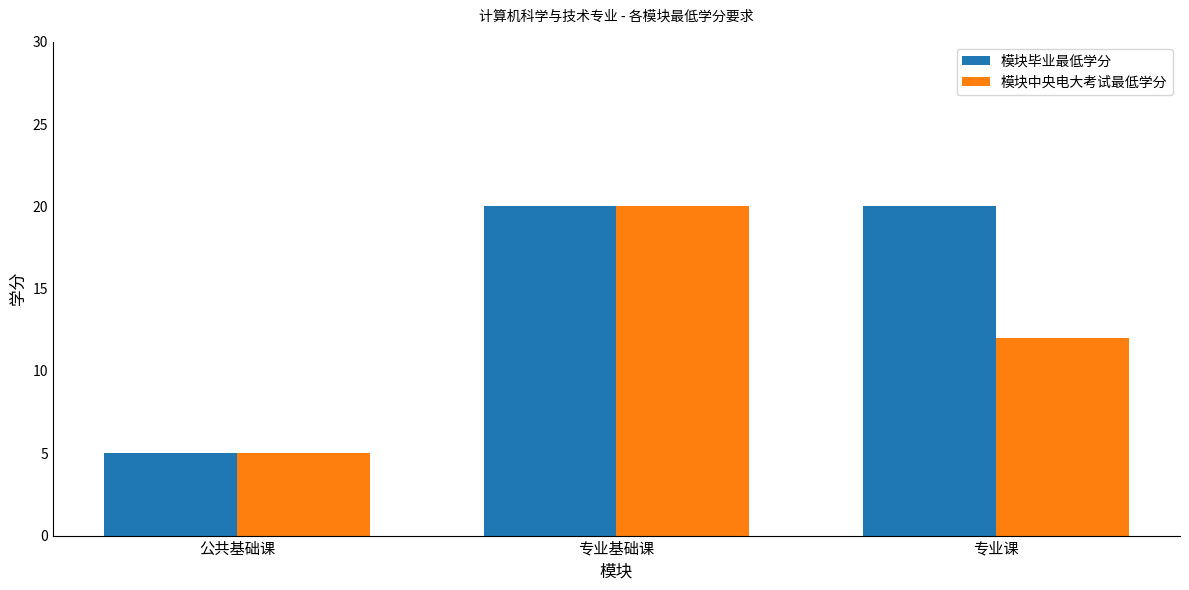

Which series changed the most between 公共基础课 and 专业课?

模块毕业最低学分